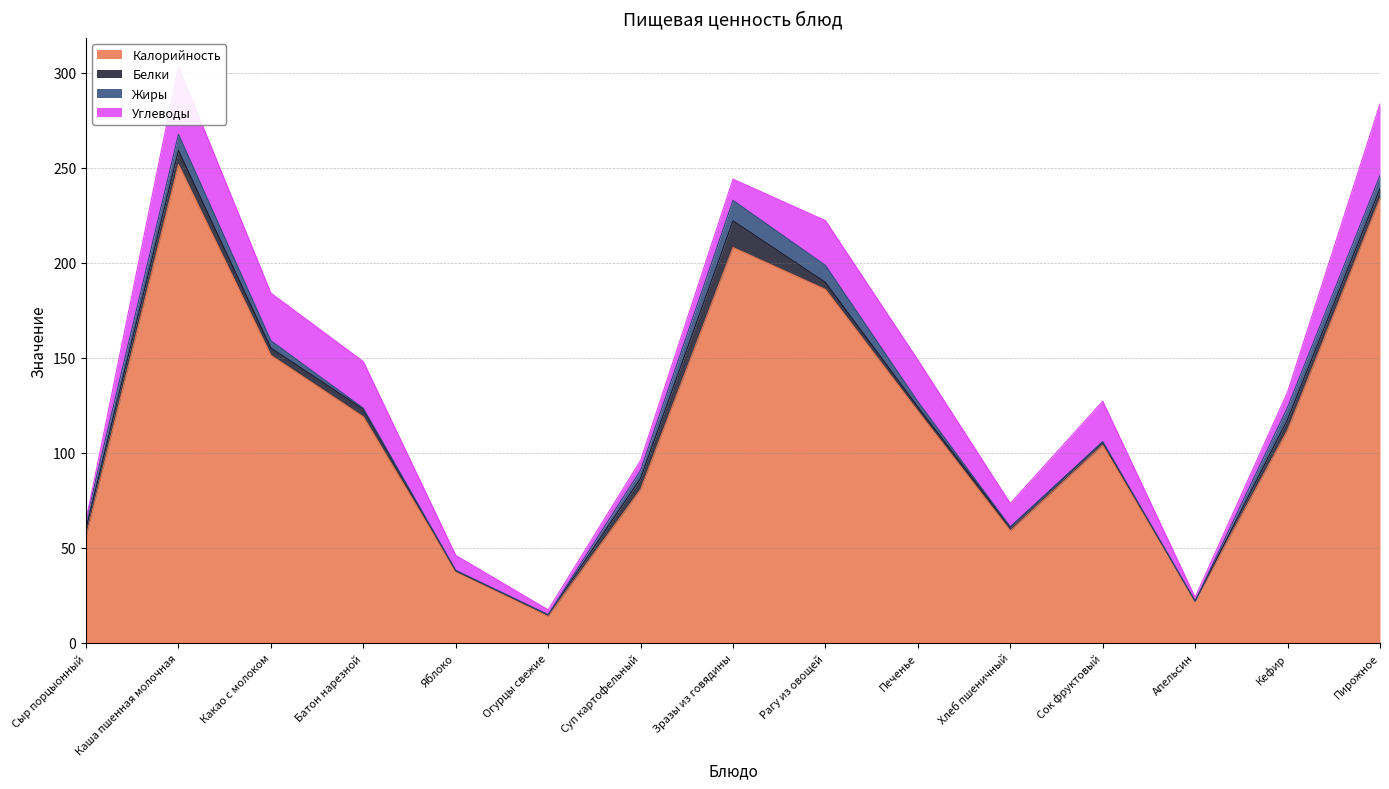

What is the value of the Жиры point at the 8th from the left?

10.8